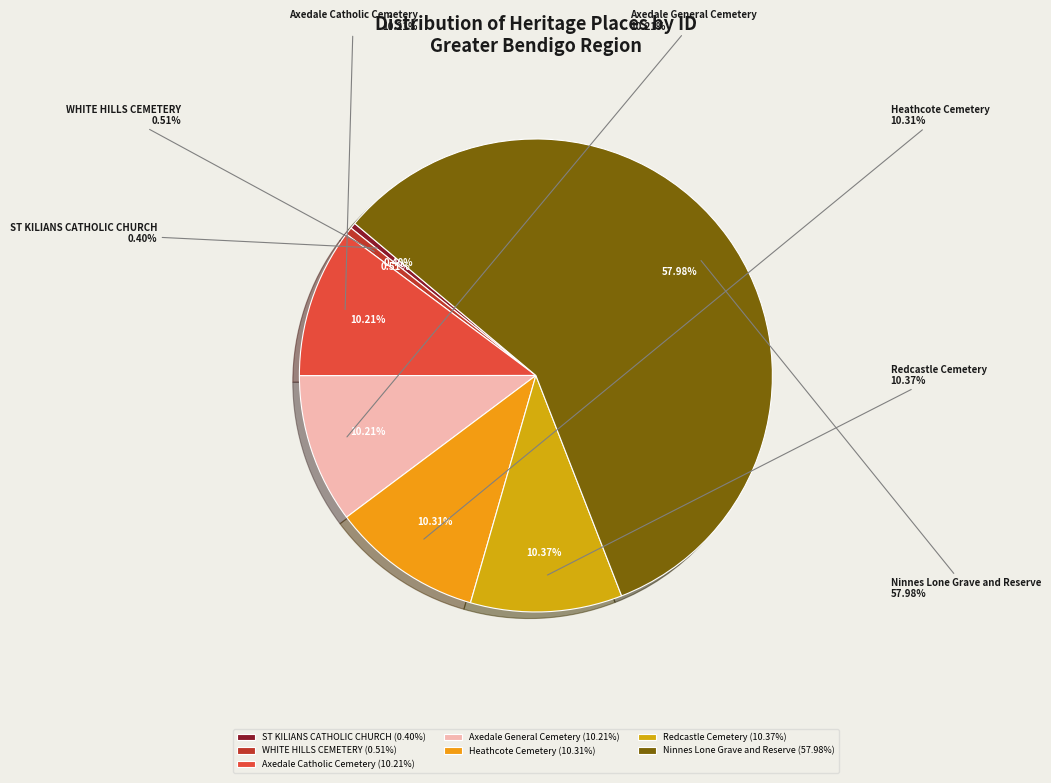

Is it true that Axedale General Cemetery is 10% of the pie?

True